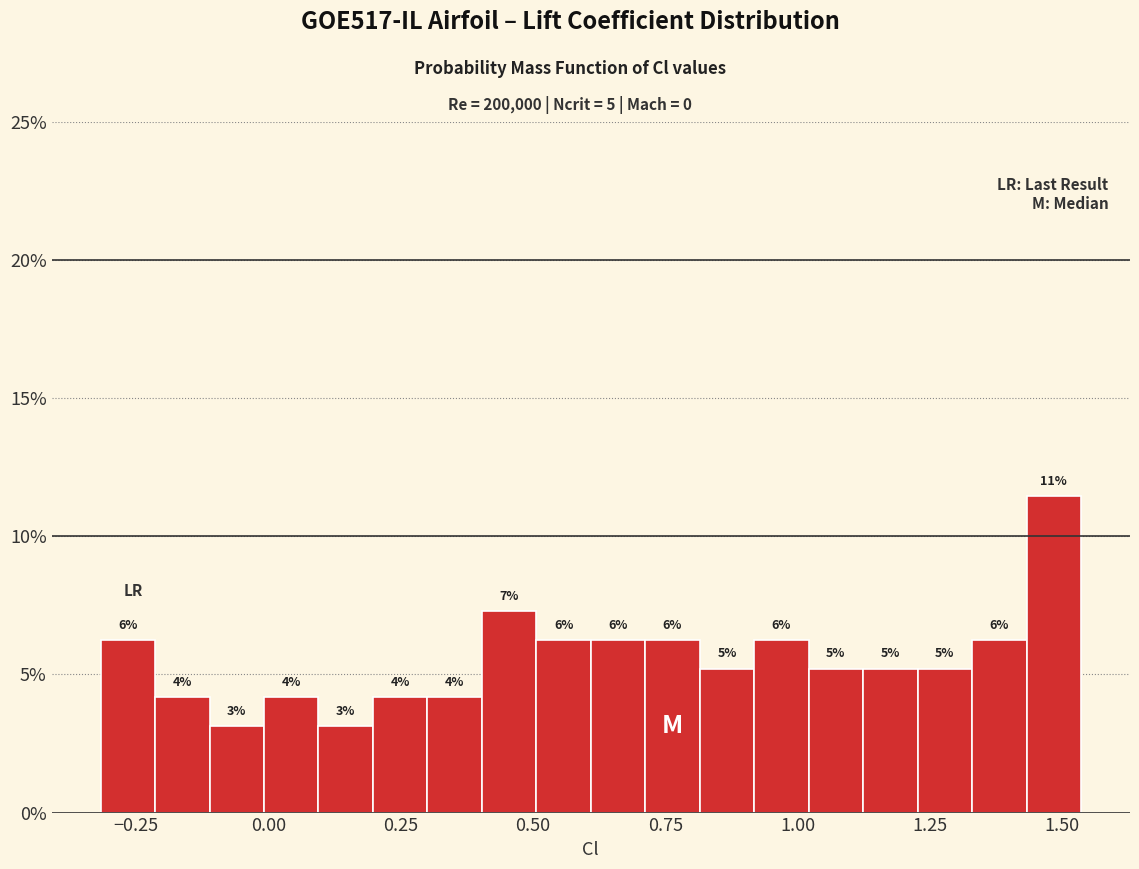

Read against the x-axis, roughly where is the centre of the tallest bar?

1.50